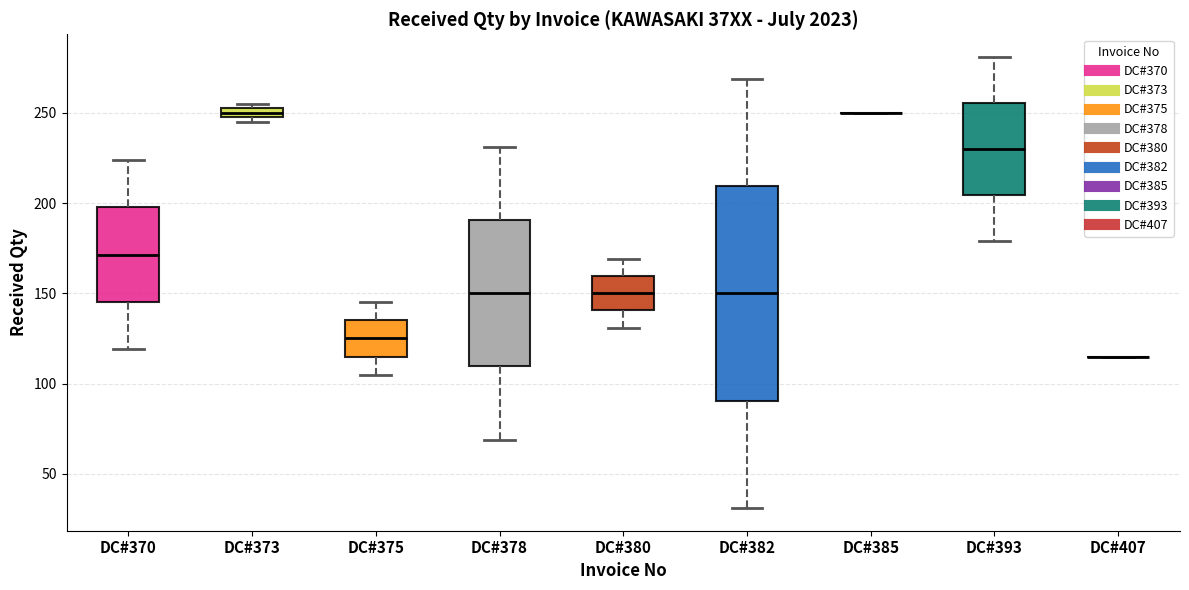

Where is the lower edge of the box for DC#378 on the y-axis? The values are not printed on the chart, so give them approximately, as read against the axis.

110